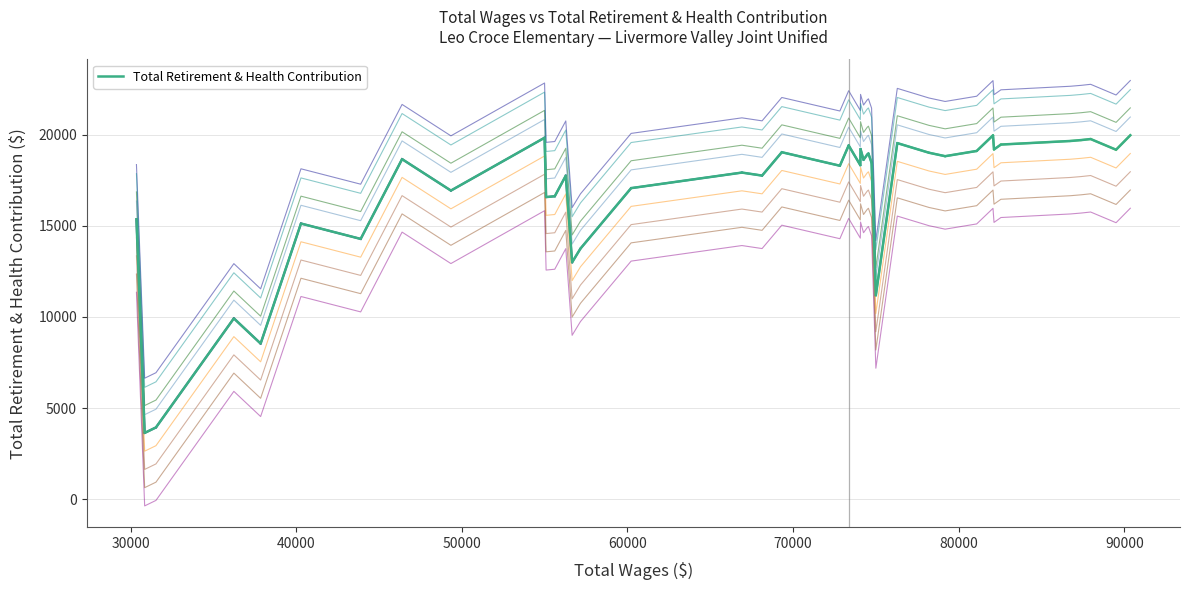

What is the lowest value of the Total Retirement & Health Contribution series?

3643